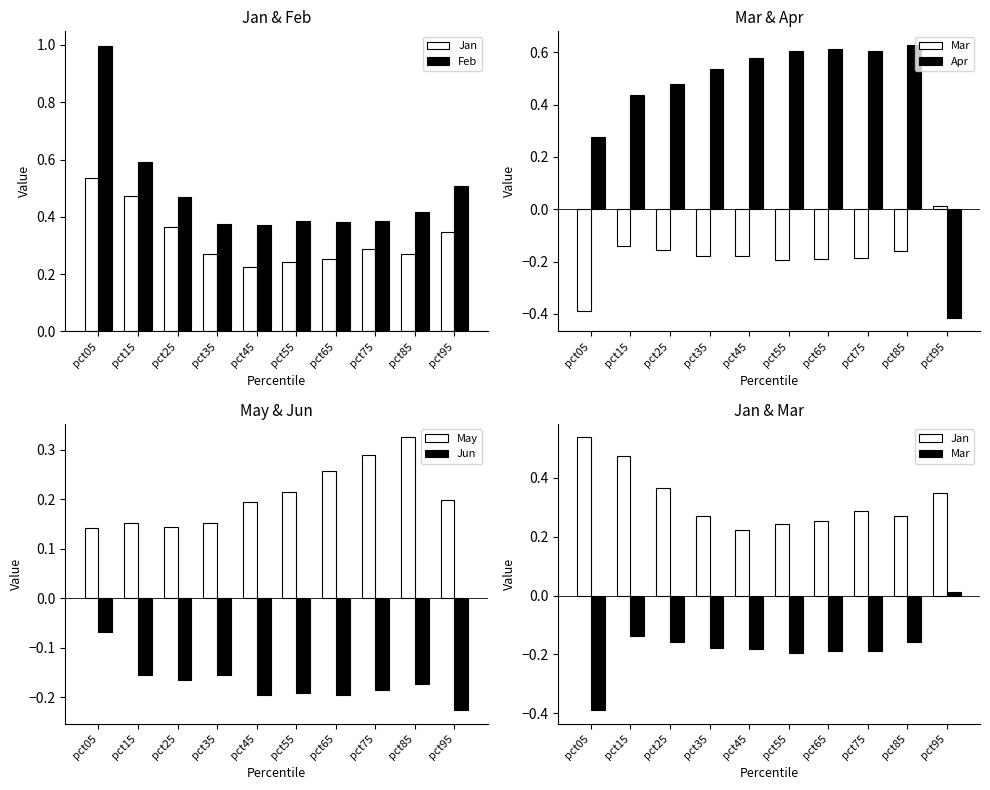

Rank the categories by Jun value from lowest to highest.

pct95, pct45, pct65, pct55, pct75, pct85, pct25, pct35, pct15, pct05